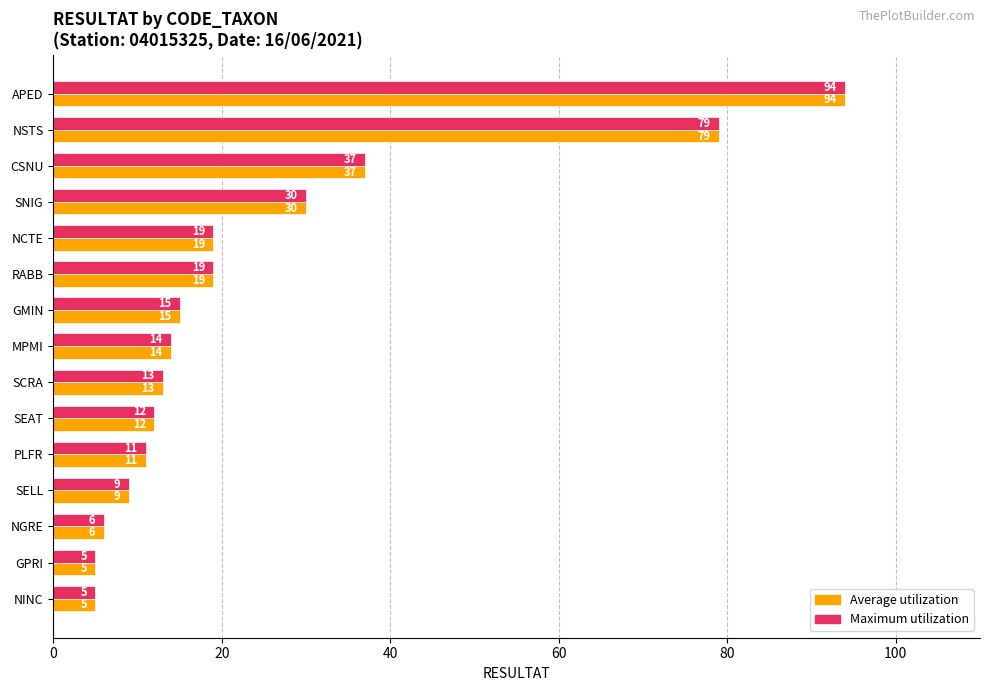

At which category is the sum across all series the highest?

APED